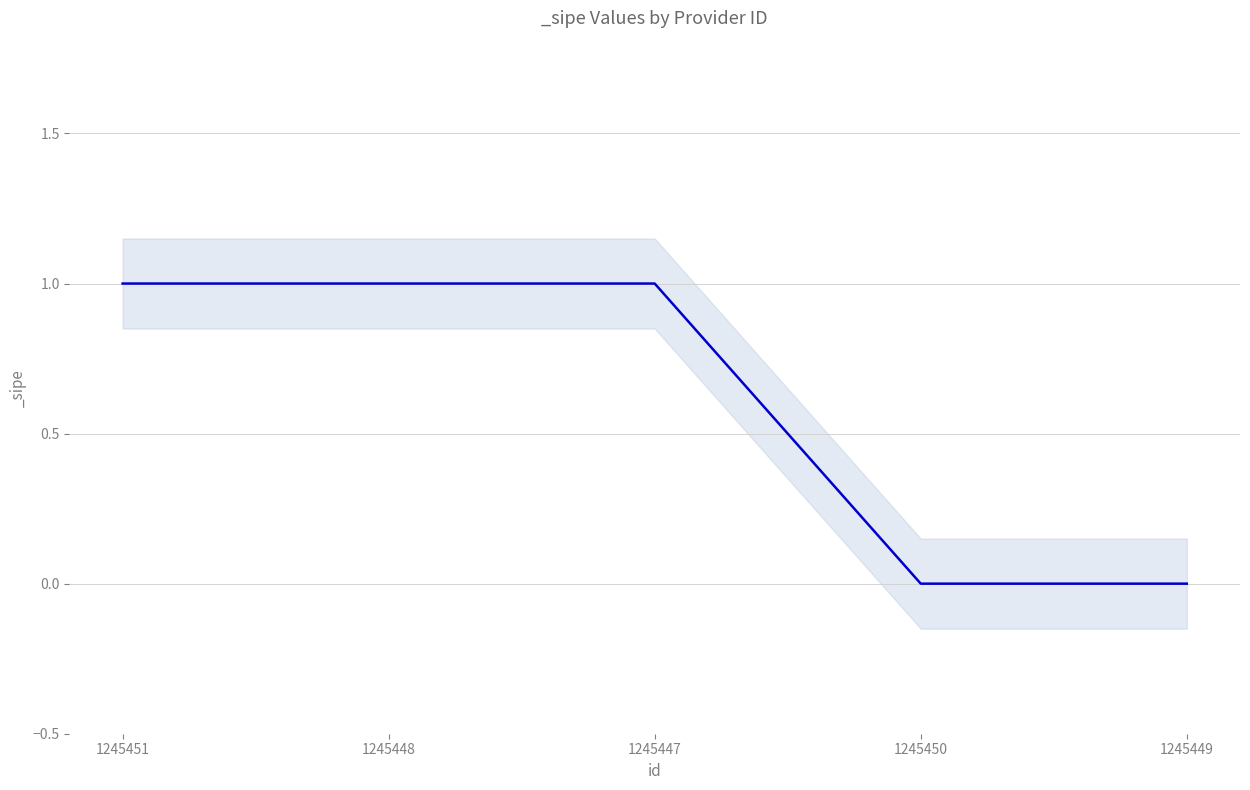

What is the difference between the maximum and second lowest values?

1